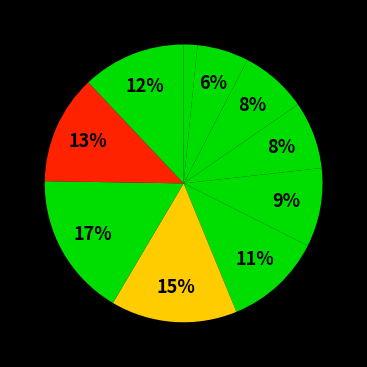

How many slices are in this pie chart?

10